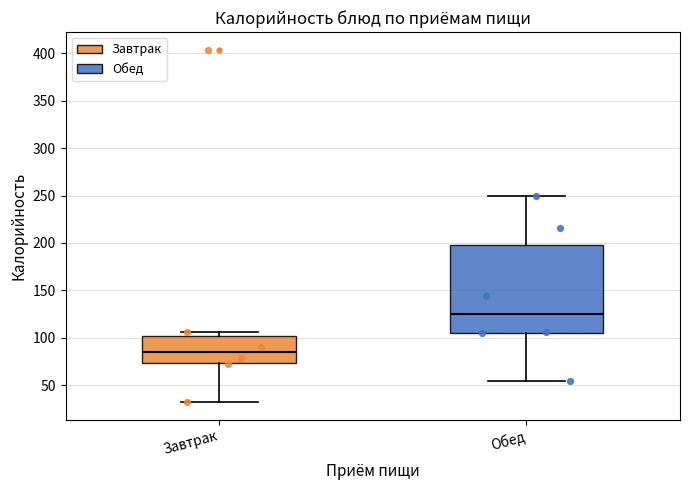

Where is the upper edge of the box for Завтрак on the y-axis? The values are not printed on the chart, so give them approximately, as read against the axis.

100